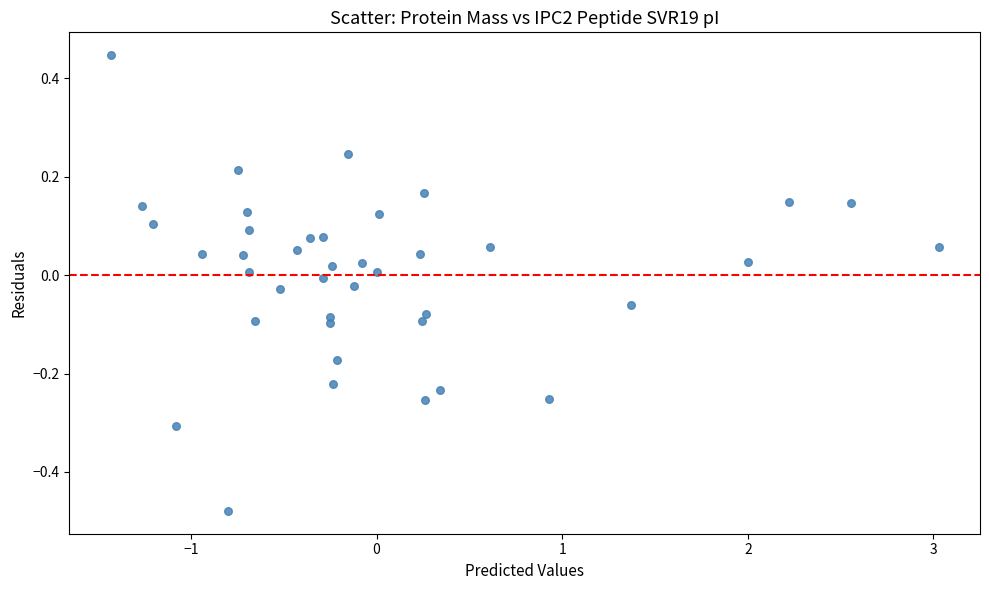

What is the range of Y values (max minus min)?

0.9